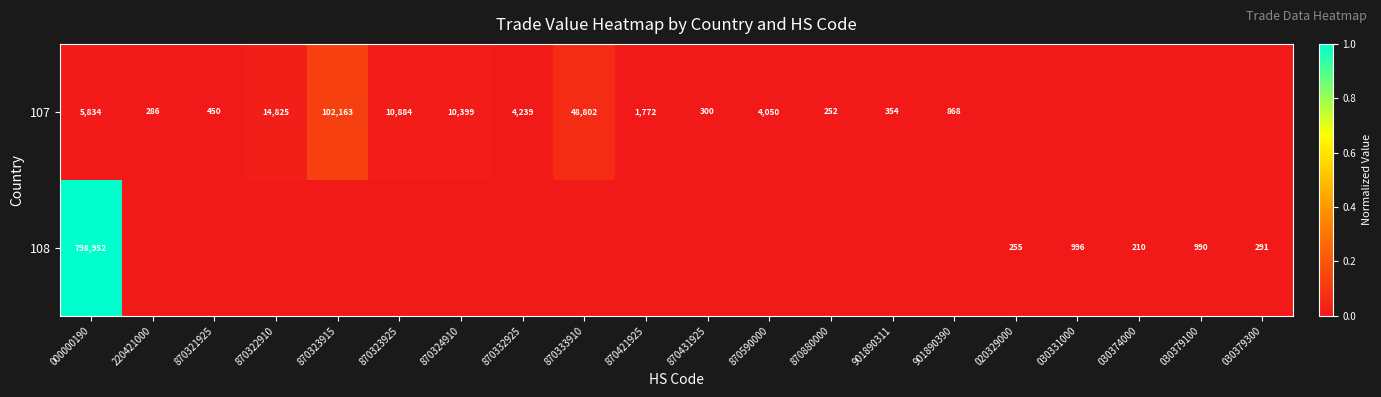

The value of 108 at 030374000 is 210. True or false?

True